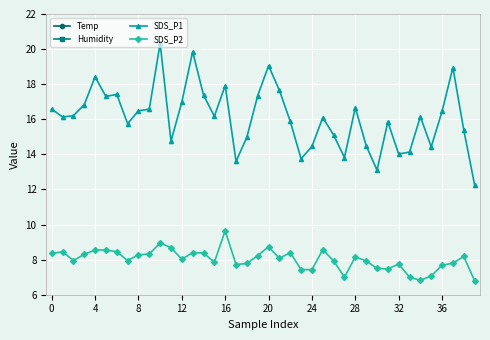

What is the difference between the maximum and minimum values in the SDS_P1 series?

8.1